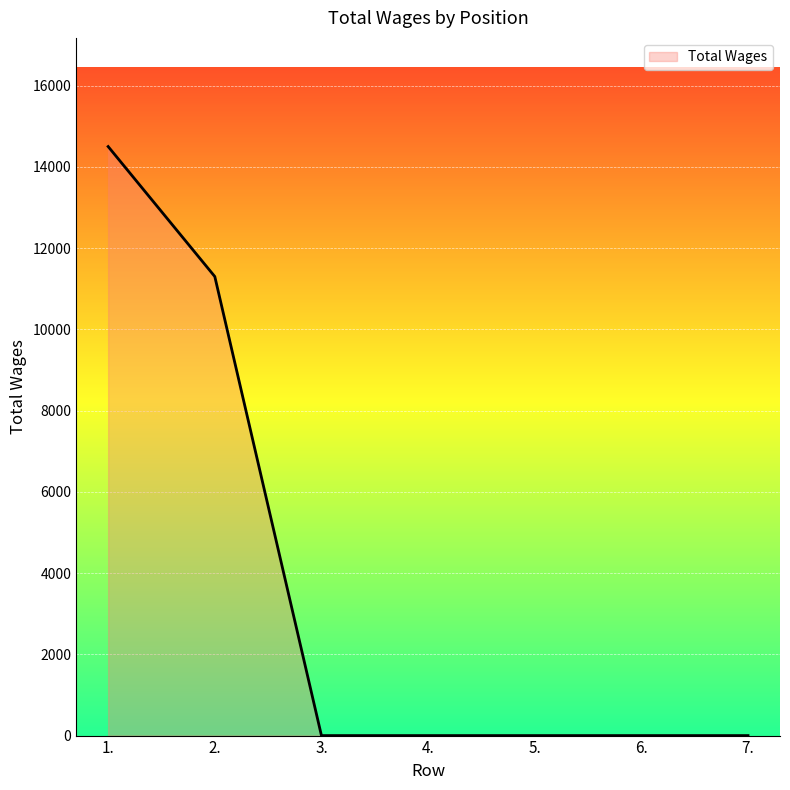

Reading left to right, list all the values displayed in this chart.

14500	11300	0	0	0	0	0